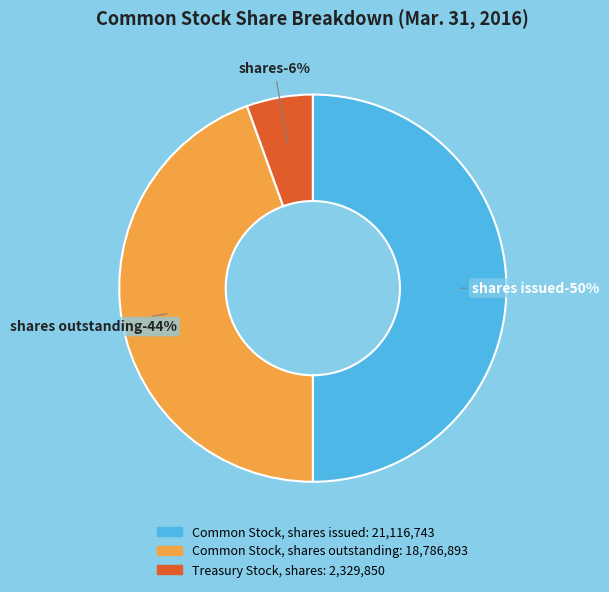

Rank the categories by value from lowest to highest.

Treasury Stock, shares, Common Stock, shares outstanding, Common Stock, shares issued